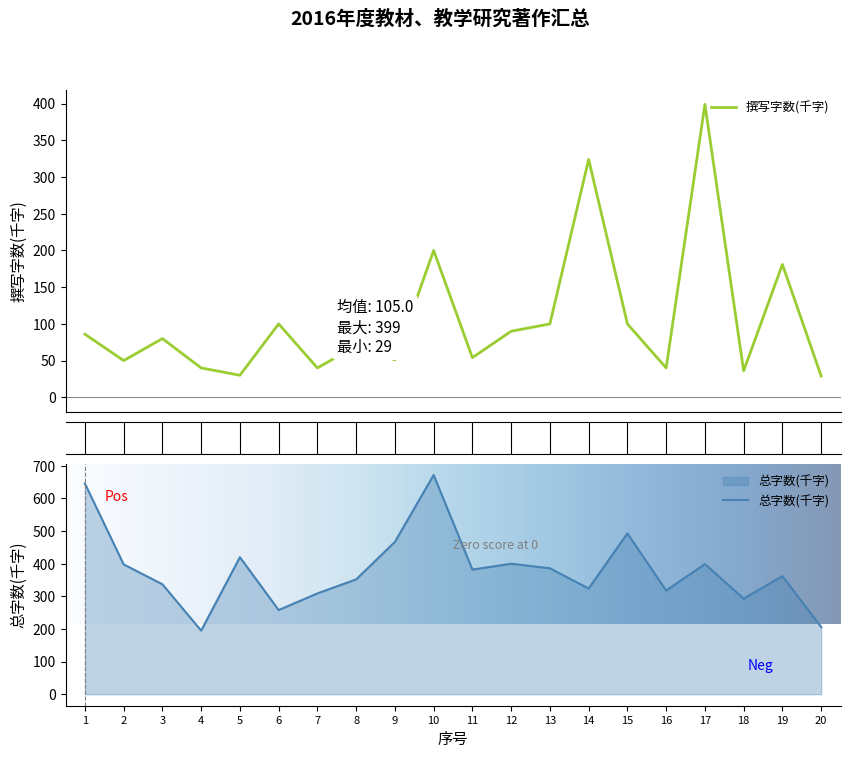

What is the value of the 撰写字数(千字) point at the 2nd from the left?

50